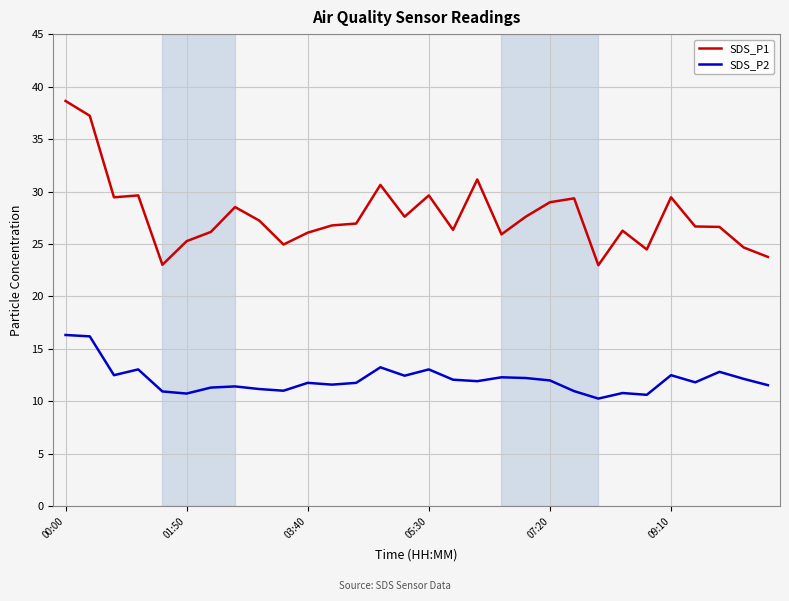

What is the maximum value for SDS_P1?

38.6